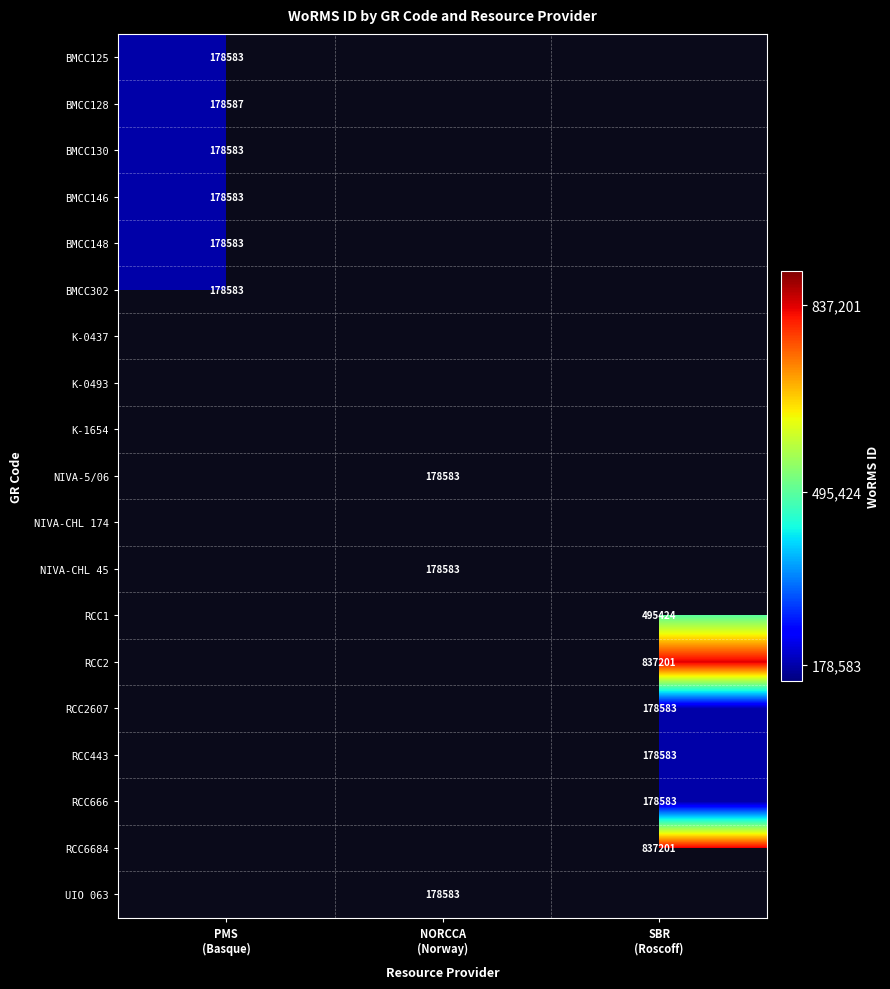

At which label does BMCC130 reach its peak?

PMS (Basque)